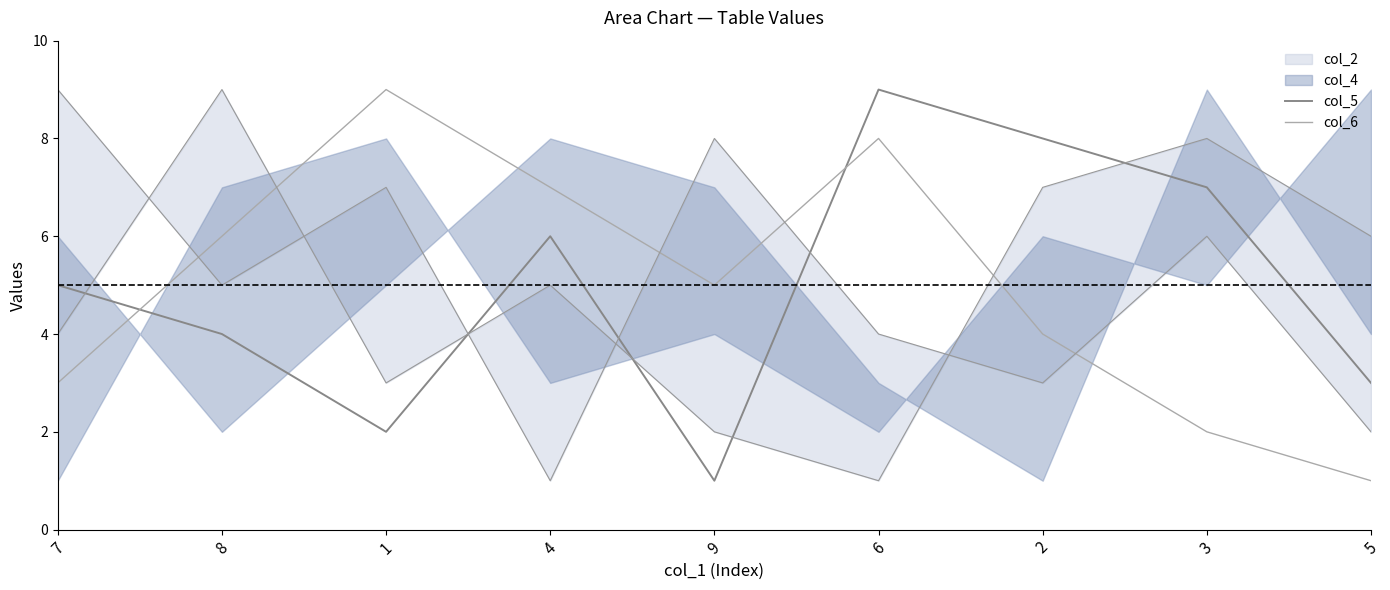

What is the average value of the col_6 series?

5